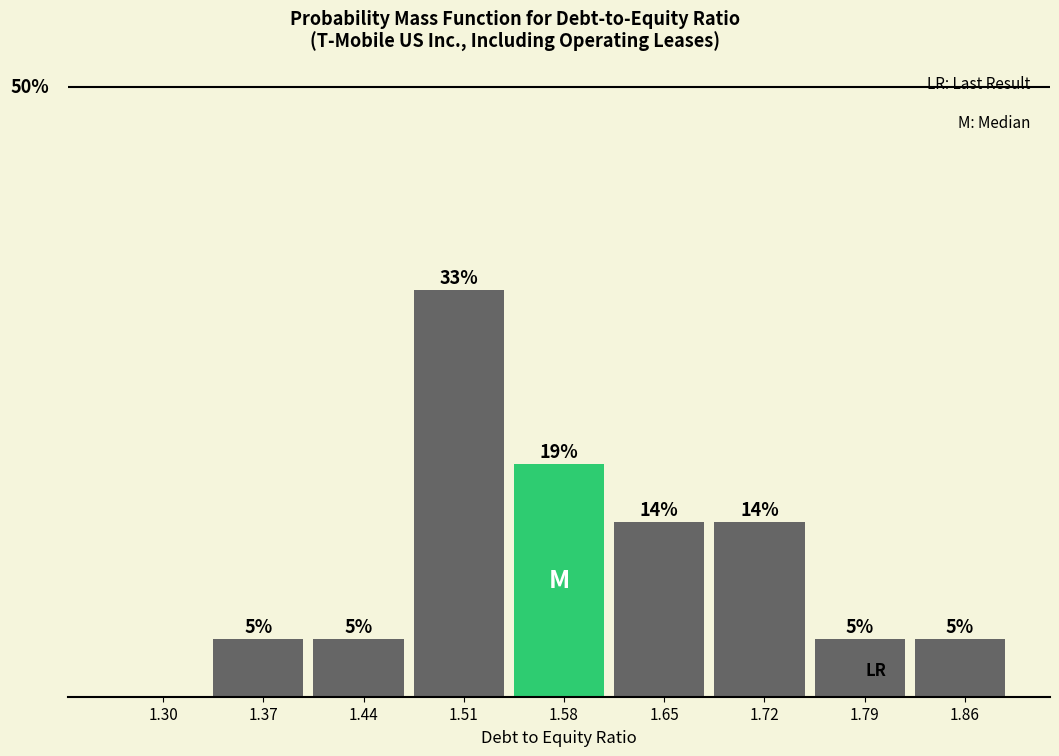

Are the bars horizontal?

No